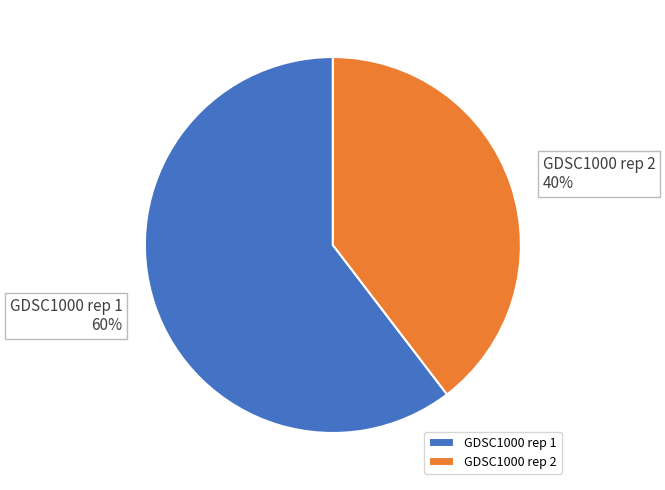

How many segments does this pie chart have?

2